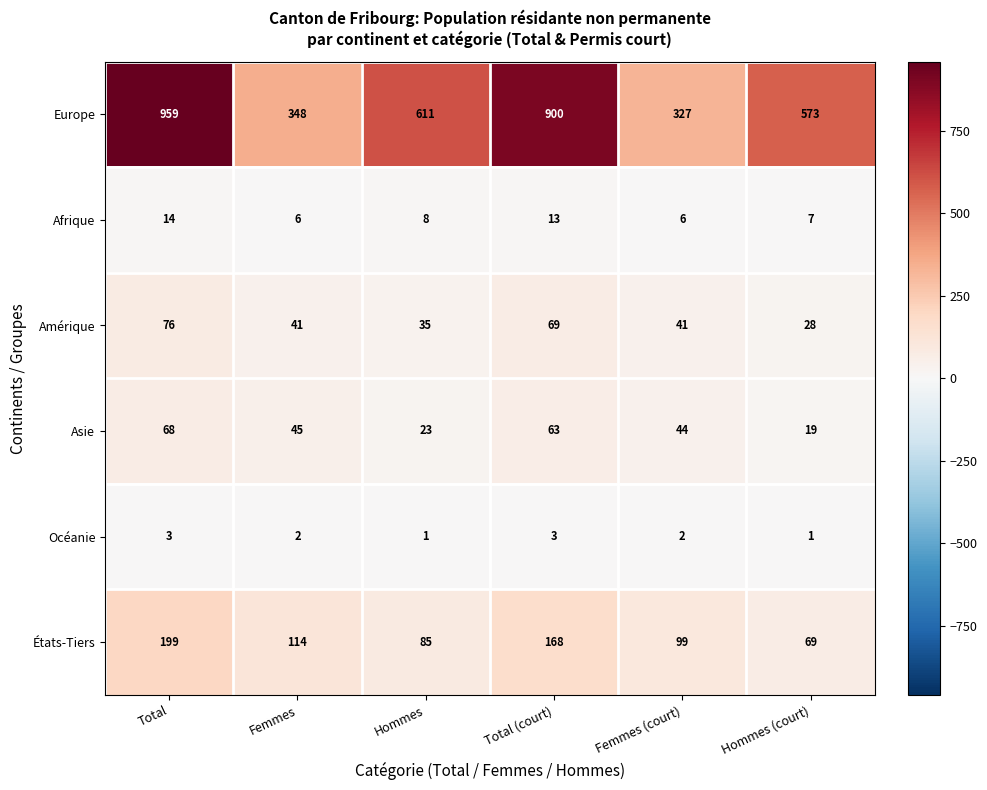

Which series changed the most between Femmes (court) and Hommes (court)?

Europe